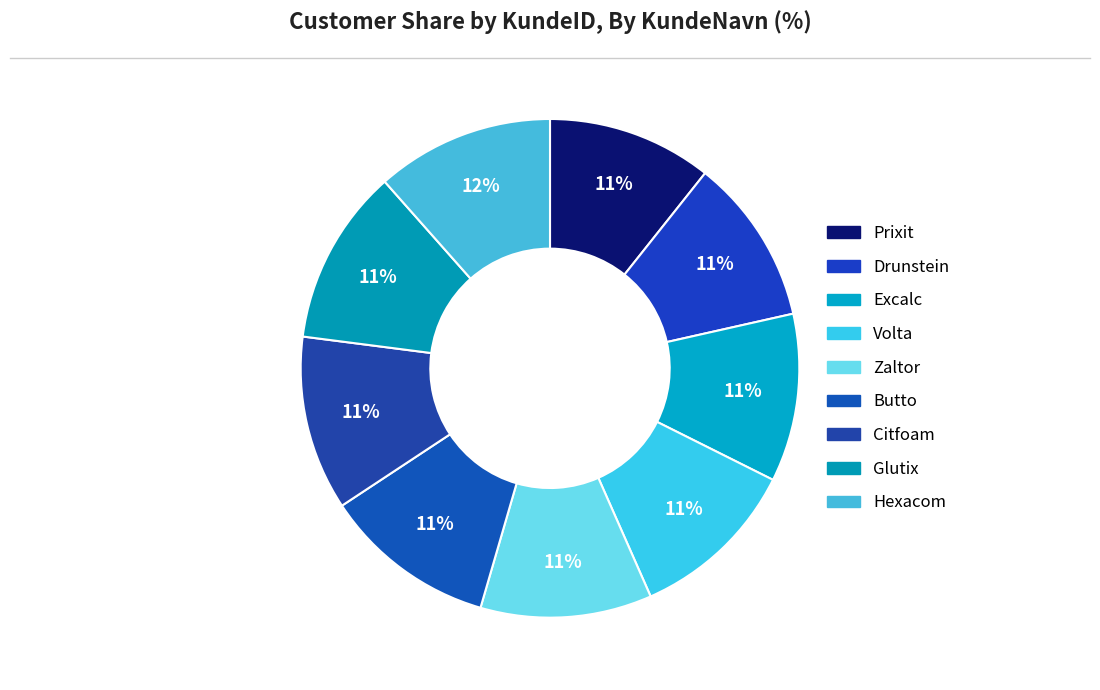

To the nearest percent, what portion does Hexacom represent?

12%